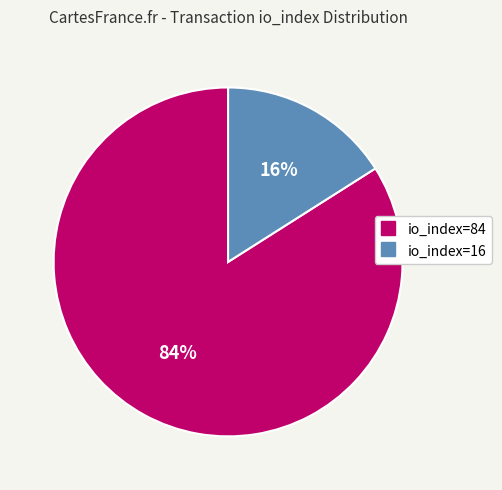

Is io_index=16 the majority of the pie?

No